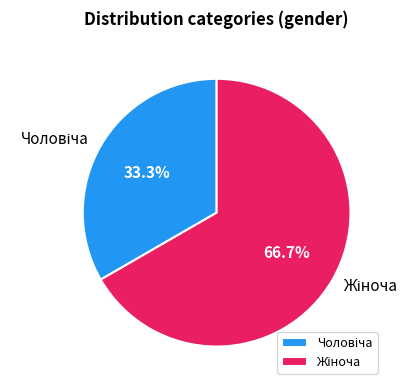

Is there any slice that represents more than half of the pie?

Yes